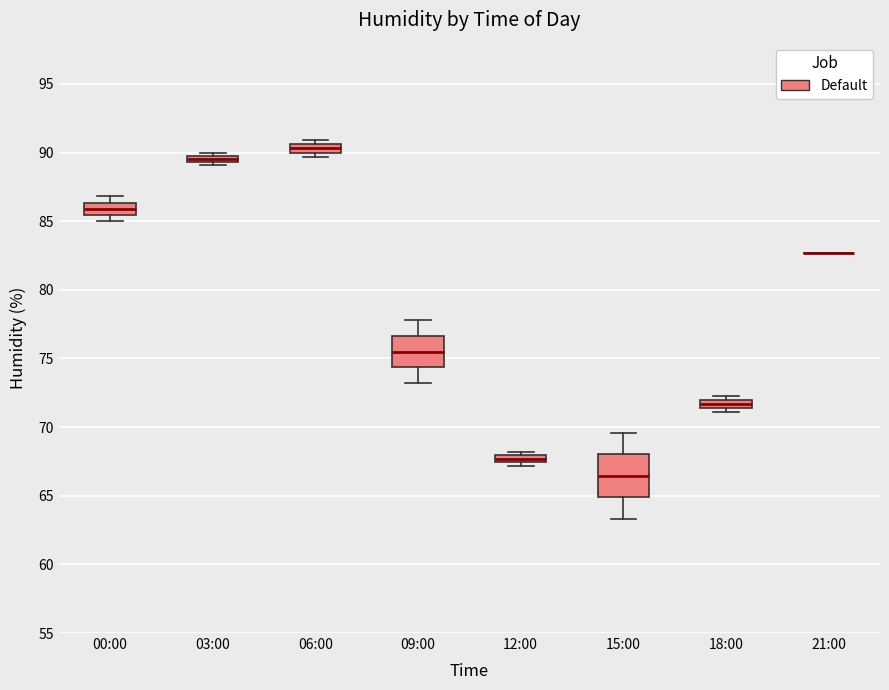

Comparing the boxes themselves (not the whiskers), which one is the tallest?

15:00